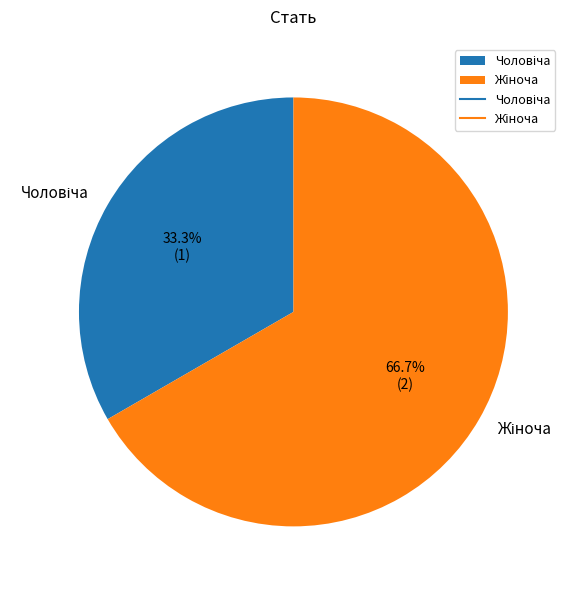

Is there any slice that represents more than half of the pie?

Yes